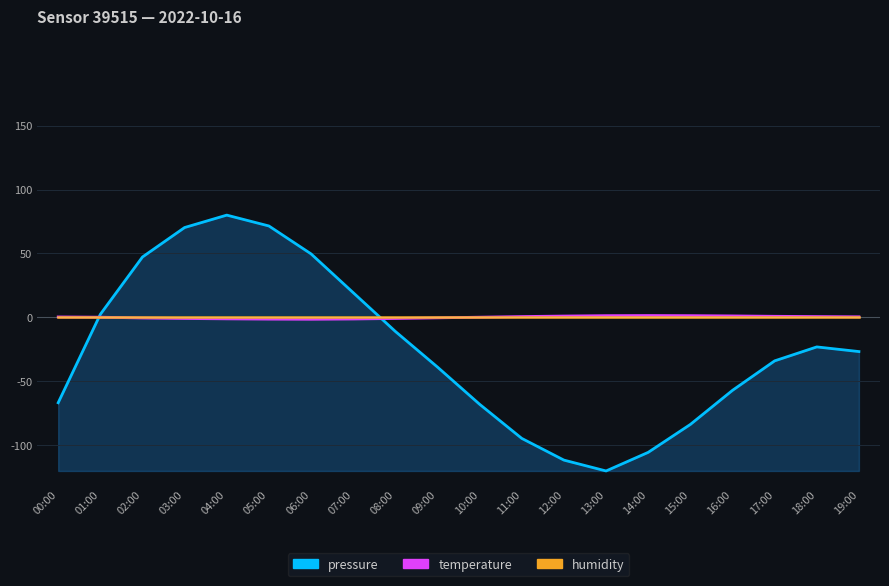

At which category does temperature reach its first local peak?

14:00